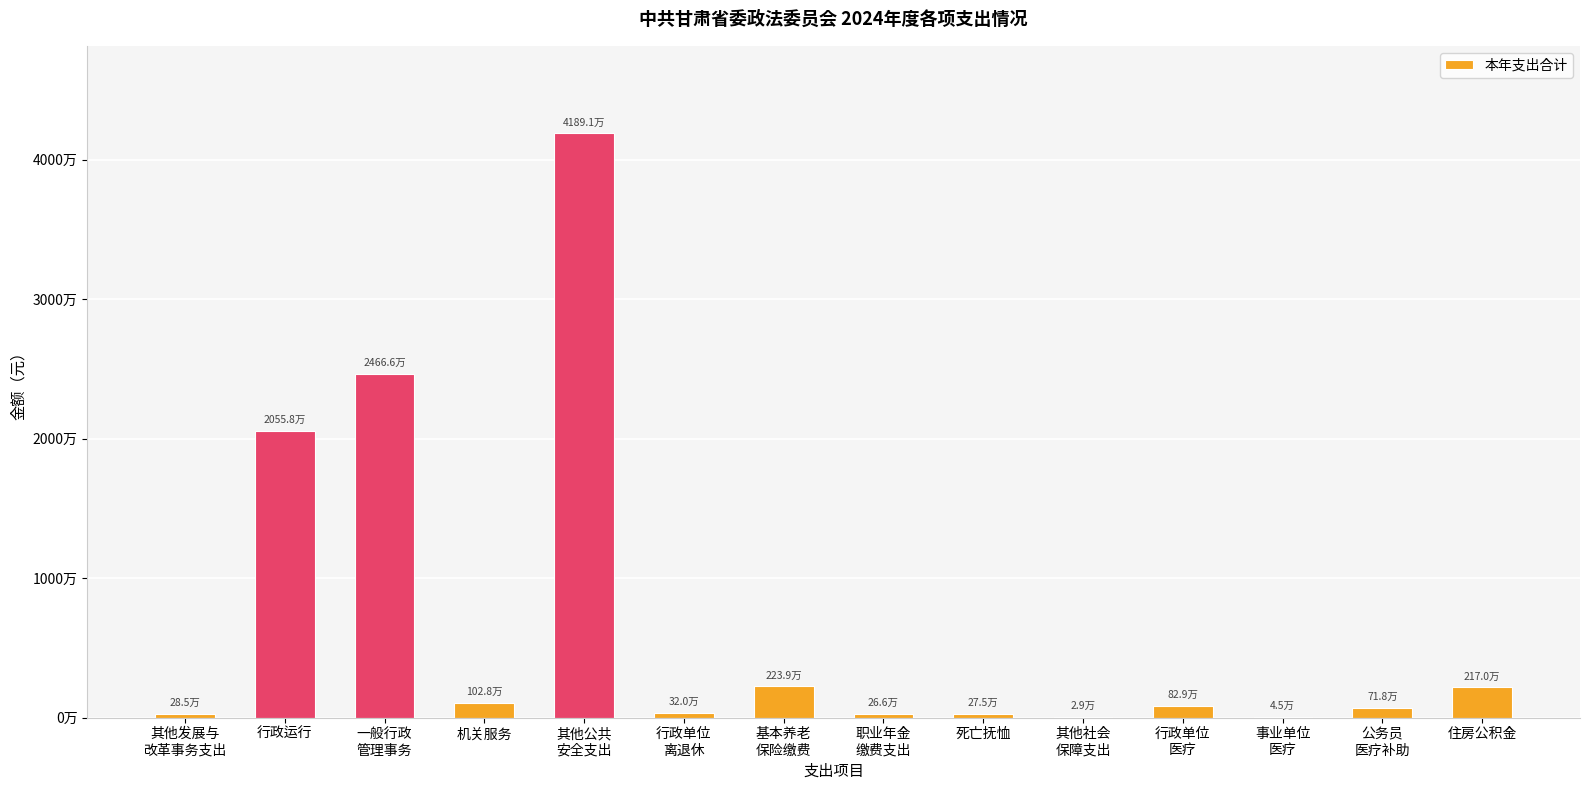

What is the approximate value at 其他发展与
改革事务支出?

284800.0